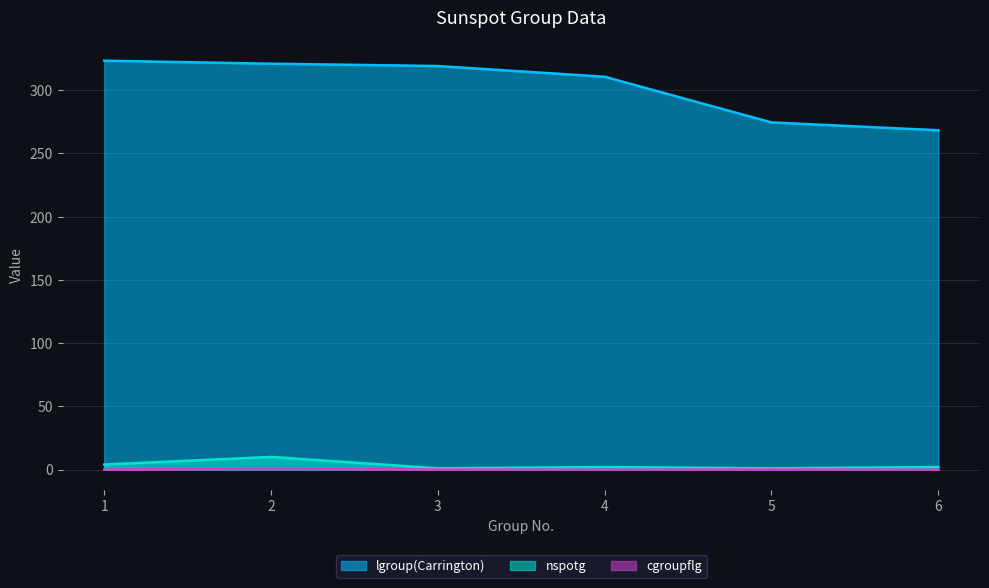

Which series has the widest spread of values?

lgroup(Carrington)